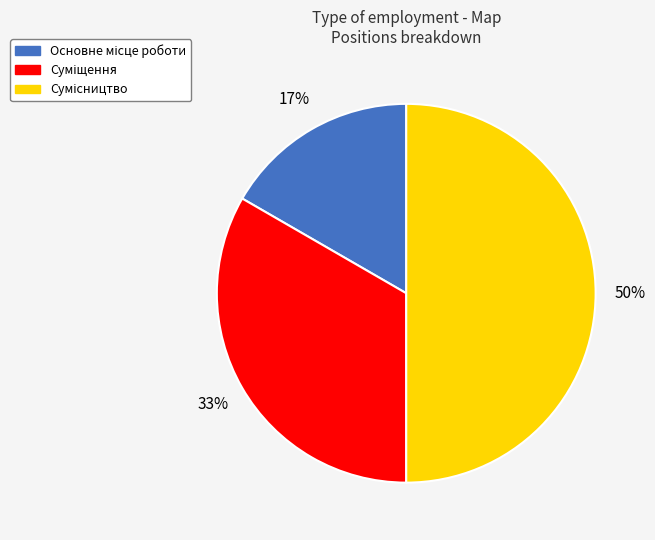

To the nearest percent, what is the average slice percentage?

33%